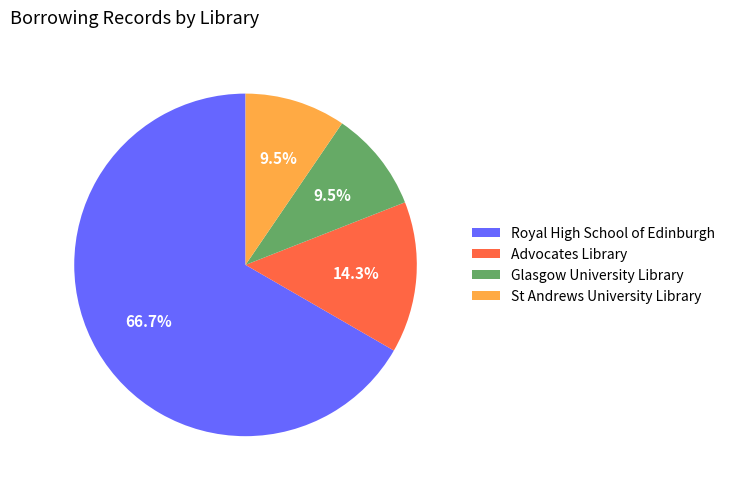

Combined, what portion of the pie is Glasgow University Library and Royal High School of Edinburgh?

76.2%